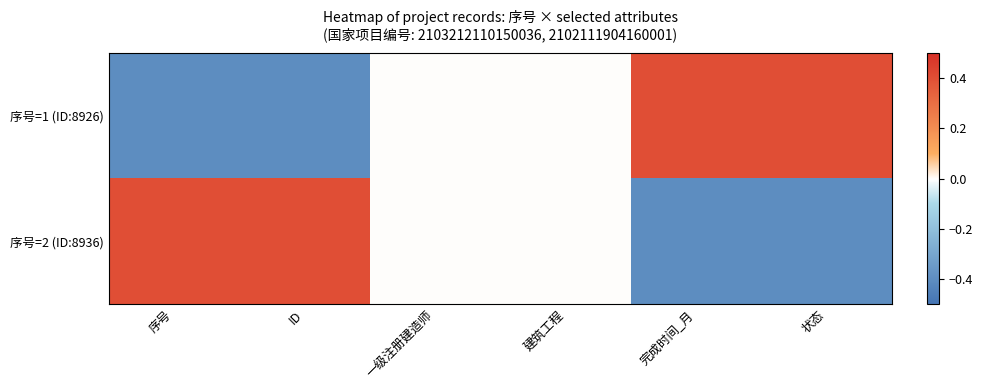

Between ID and 完成时间_月, which series saw the biggest shift?

序号=1 (ID:8926)